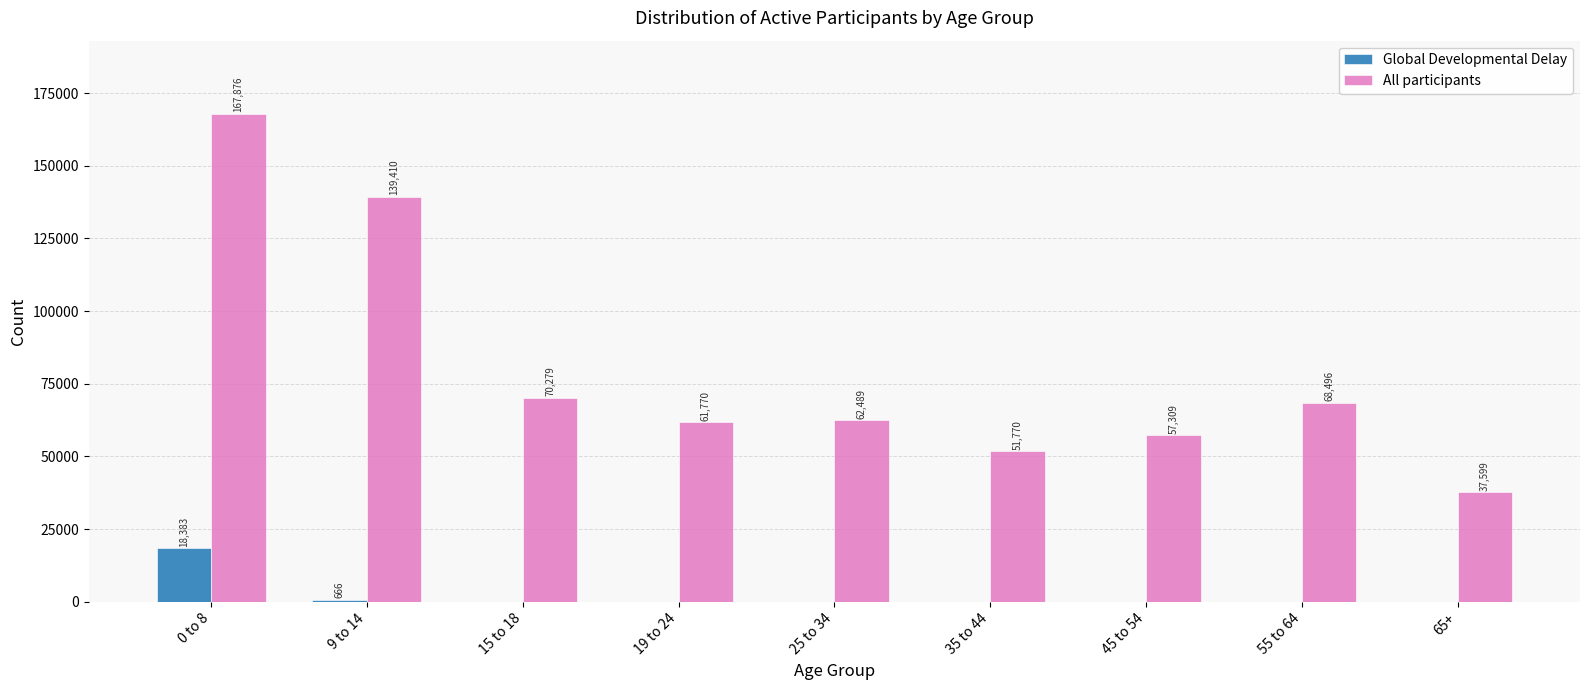

What is the sum of the Global Developmental Delay values at 45 to 54 and 9 to 14?

666